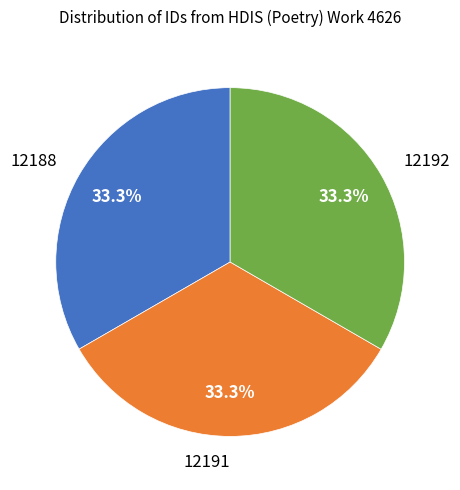

Approximately how many times larger is the value at 12191 compared to 12192?

1.0